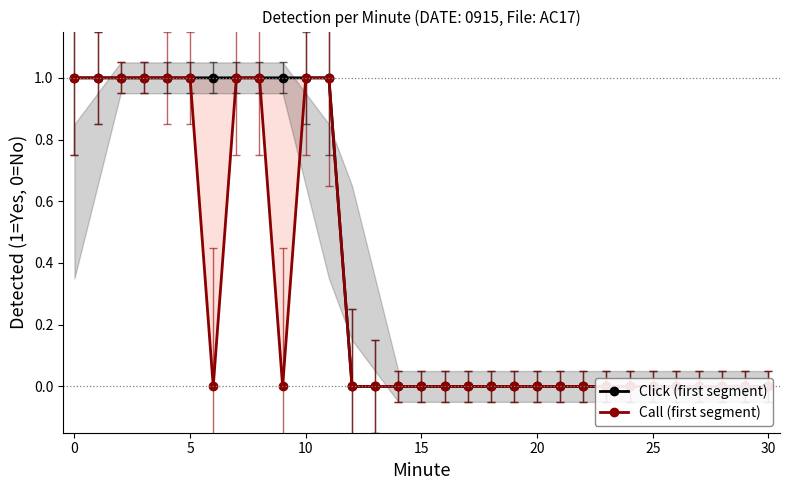

Which series has the largest range (max minus min)?

Click (first segment)